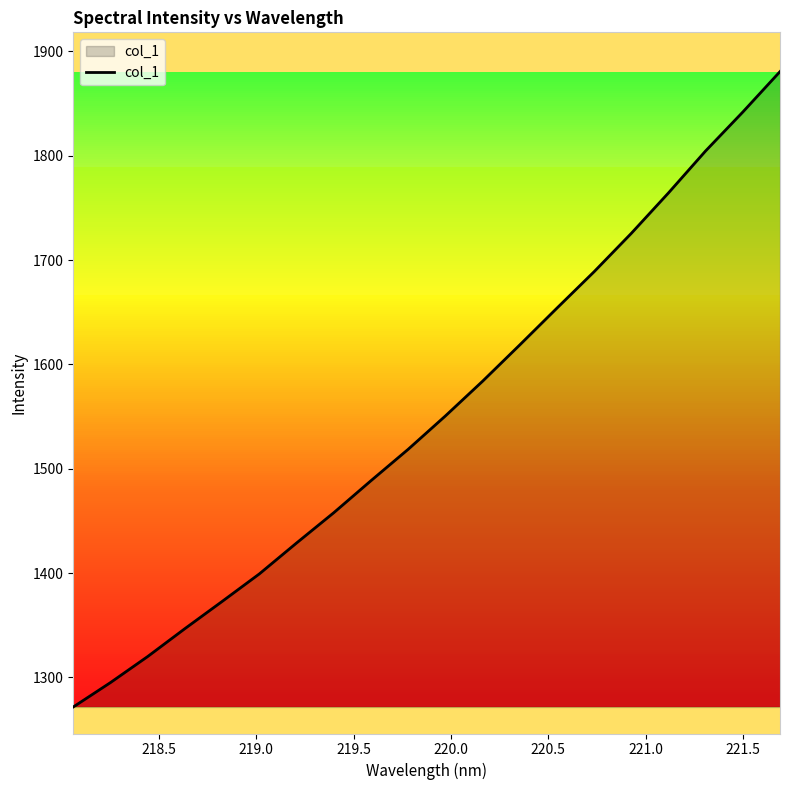

What is the smallest value displayed?

1271.8